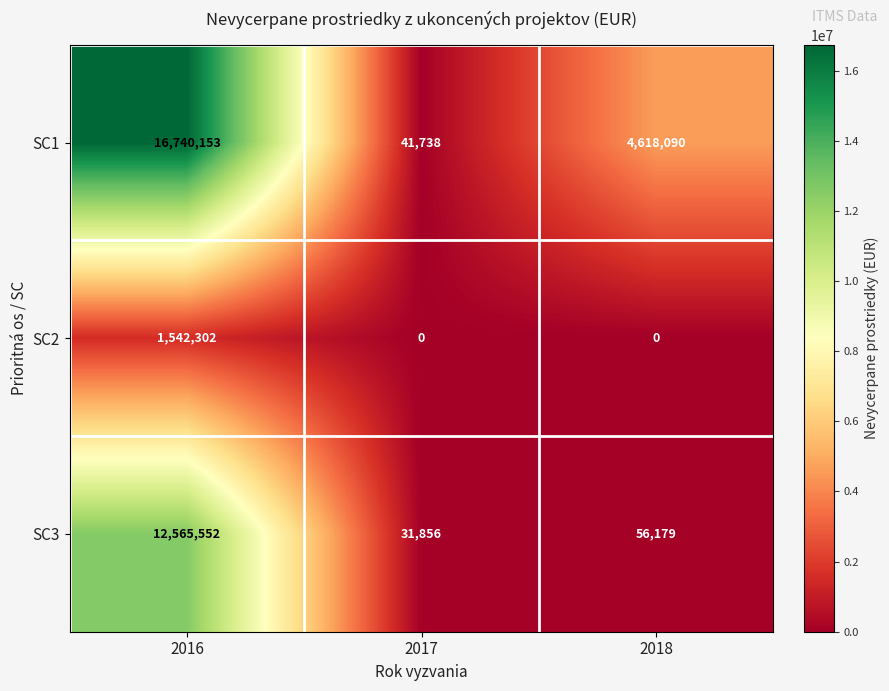

Reading left to right, transcribe all the data shown in this chart.

SC1: 16740153	41738	4618090
SC2: 1542302	0	0
SC3: 12565552	31856	56179